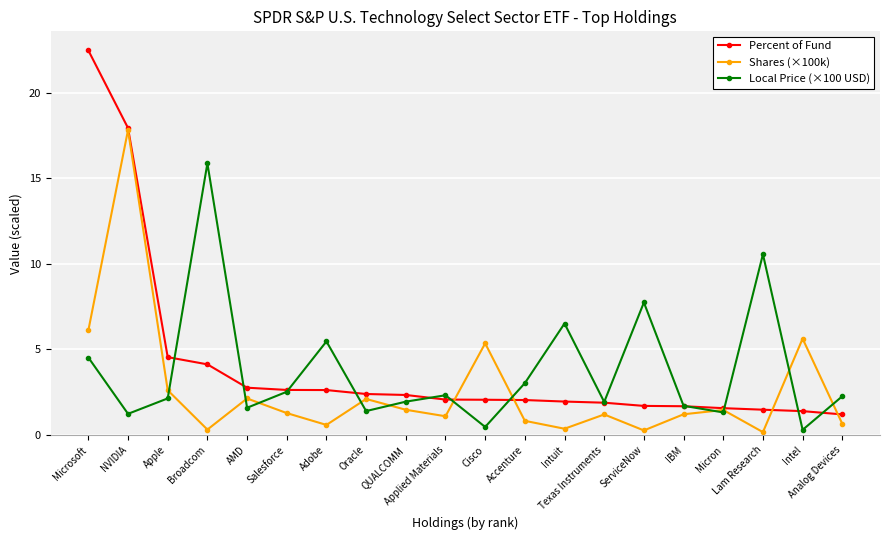

Count the number of categories in the chart.

20